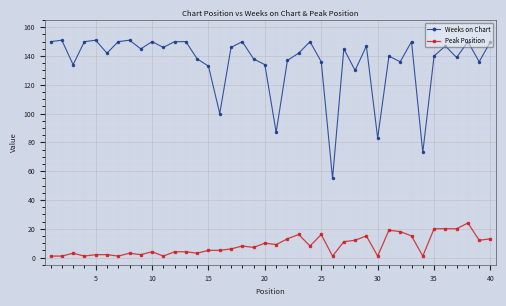

What is the sum of all Weeks on Chart values?

5432